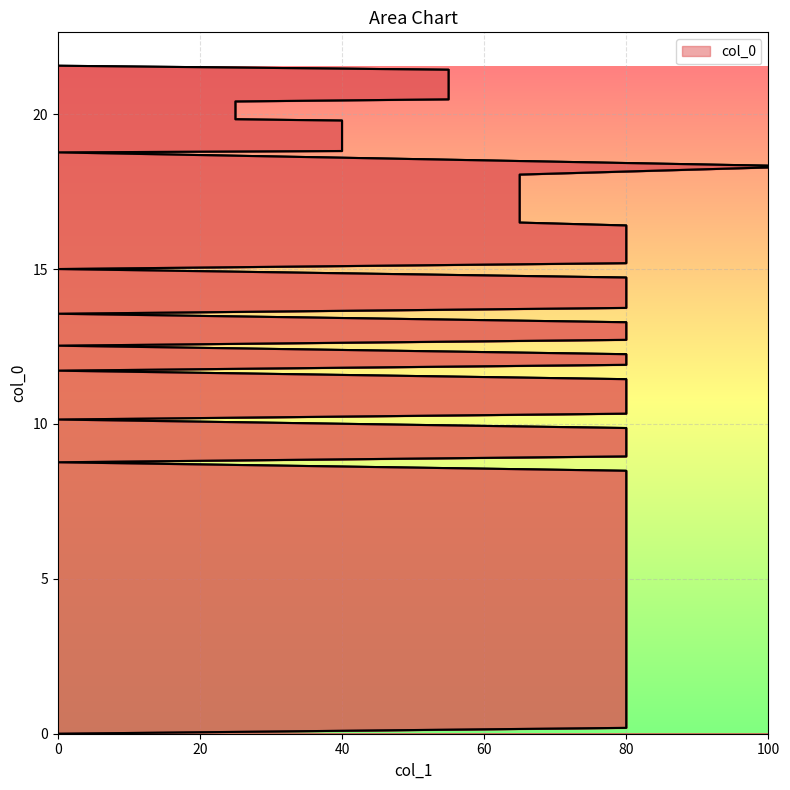

True or false: the data shows 13.7 at 80.

True